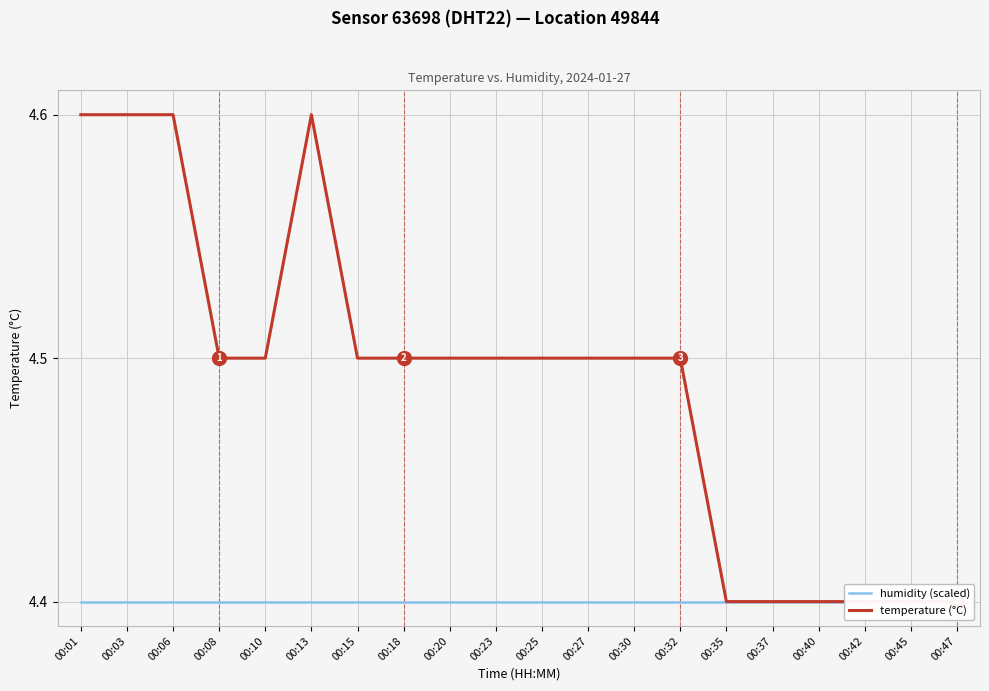

True or false: humidity (scaled) has a value of 6.5 at 00:42.

False